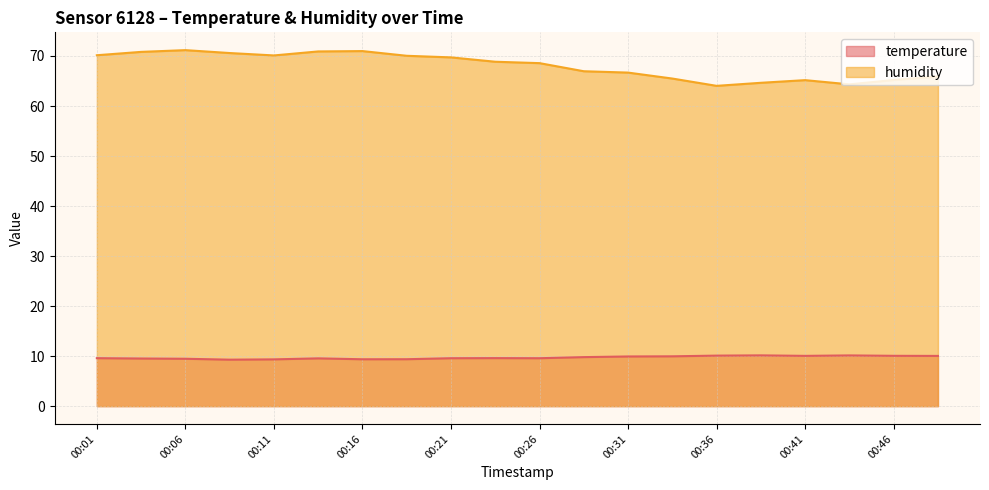

Rank the series by their maximum value, from highest to lowest.

humidity, temperature